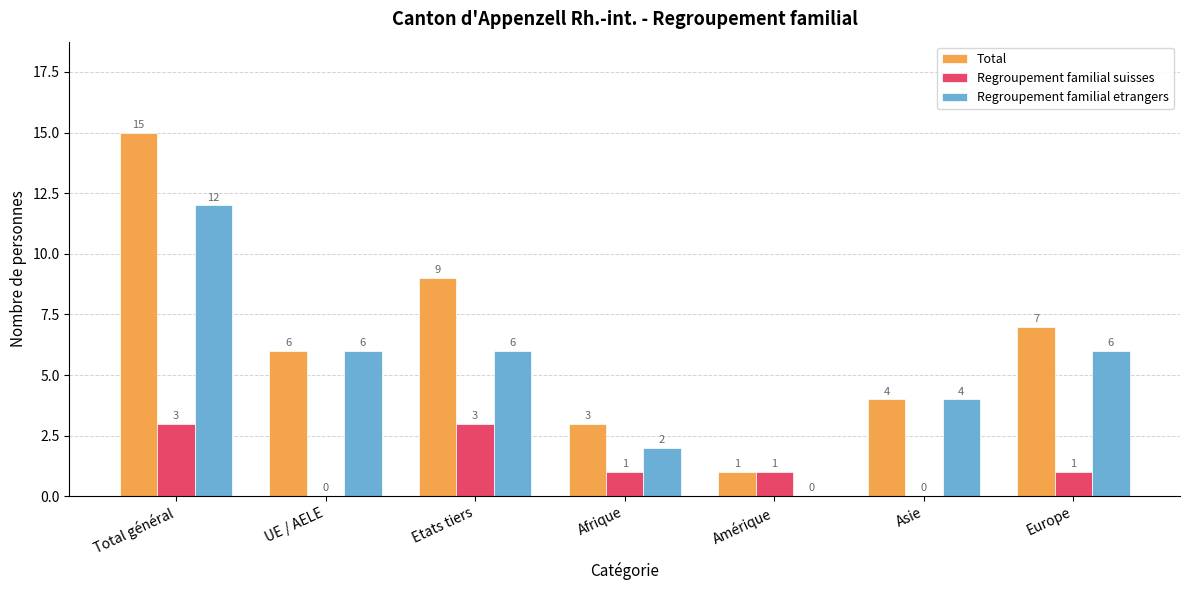

Is it true that Total equals 4 at Afrique?

False